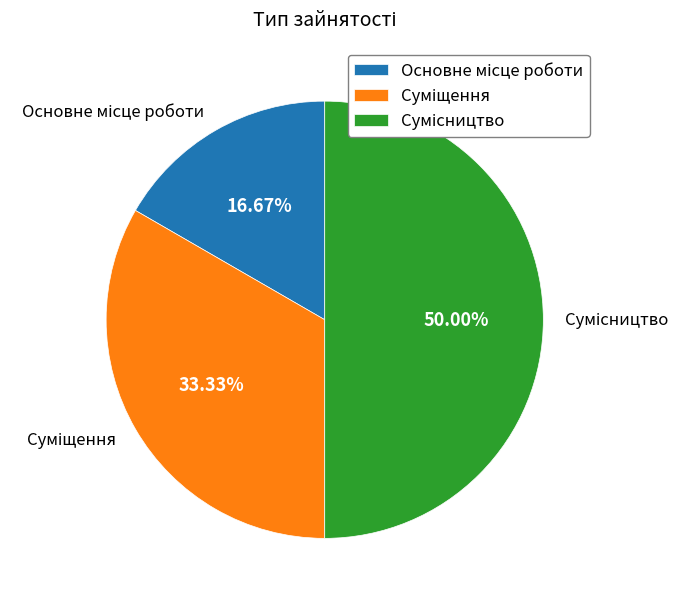

Which has a higher value, Основне місце роботи or Суміщення?

Суміщення